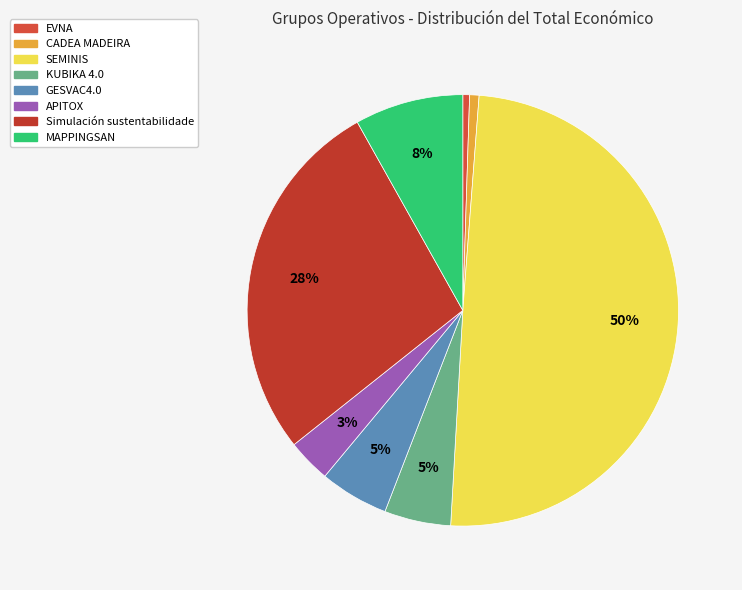

Is there a majority slice in this chart?

No